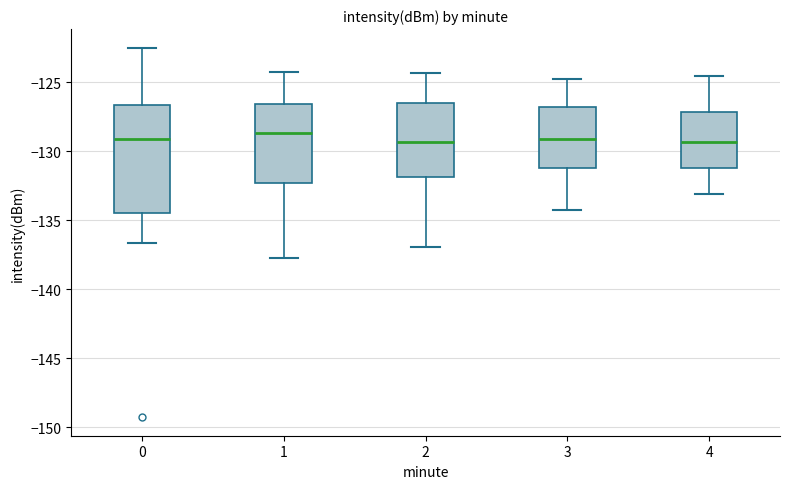

Reading left to right, read every box against the y-axis: the position of its median line, the range the box covers, and the ends of its whiskers. The values are not printed on the chart, so give them approximately, as read against the axis.

0: median -129.0, box -134.5 to -126.5, whiskers -136.5 to -122.5
1: median -128.5, box -132.5 to -126.5, whiskers -137.5 to -124.0
2: median -129.5, box -132.0 to -126.5, whiskers -137.0 to -124.5
3: median -129.0, box -131.0 to -127.0, whiskers -134.0 to -125.0
4: median -129.5, box -131.0 to -127.0, whiskers -133.0 to -124.5